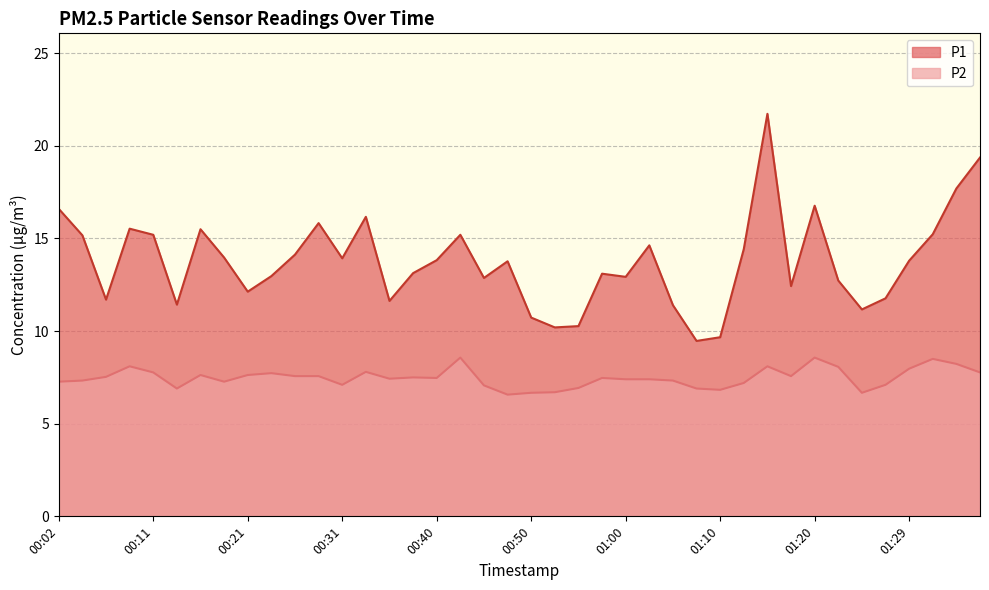

How many values in the P2 series are below 7?

8